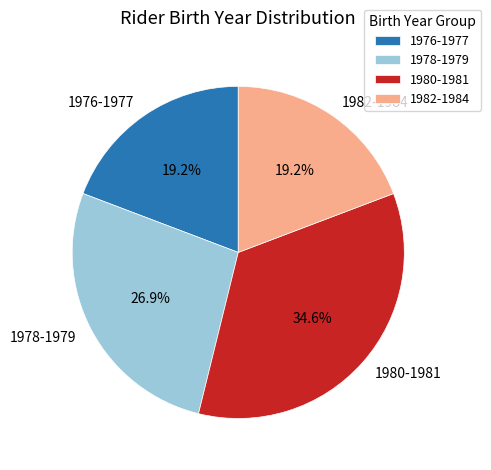

Which category has the biggest portion of the pie?

1980-1981